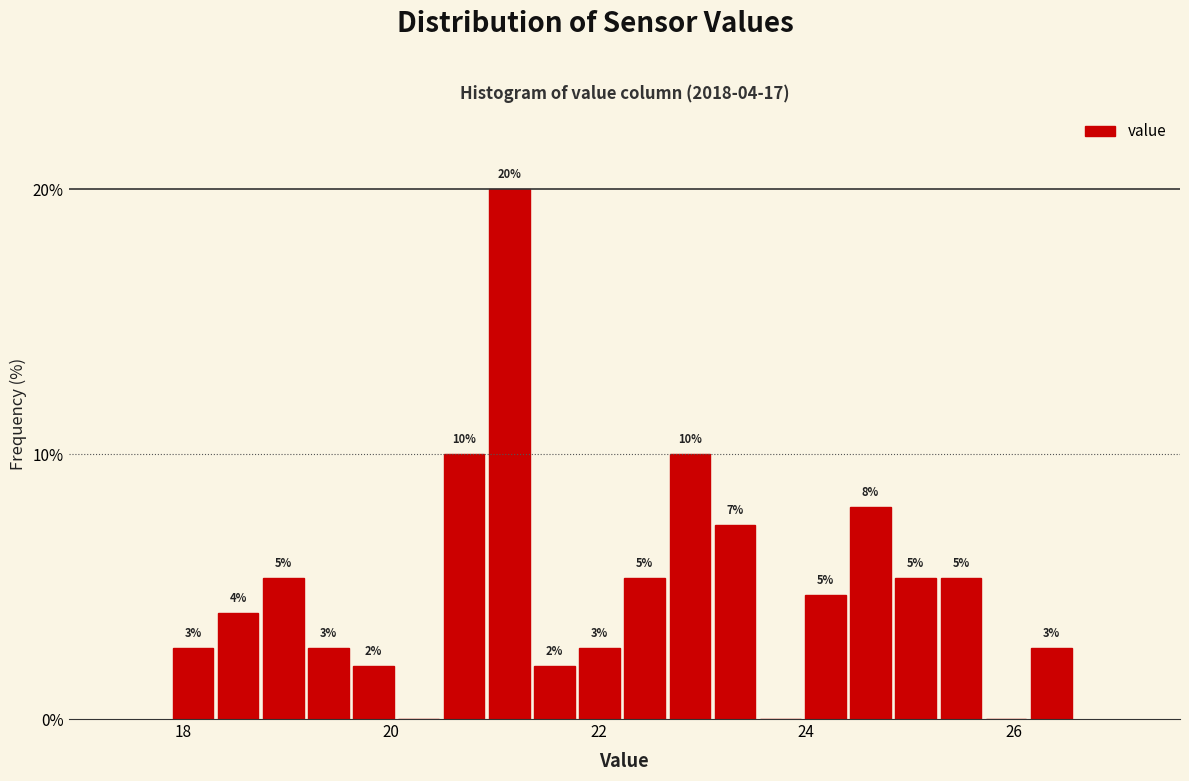

Read against the x-axis, roughly where is the centre of the tallest bar?

21.2